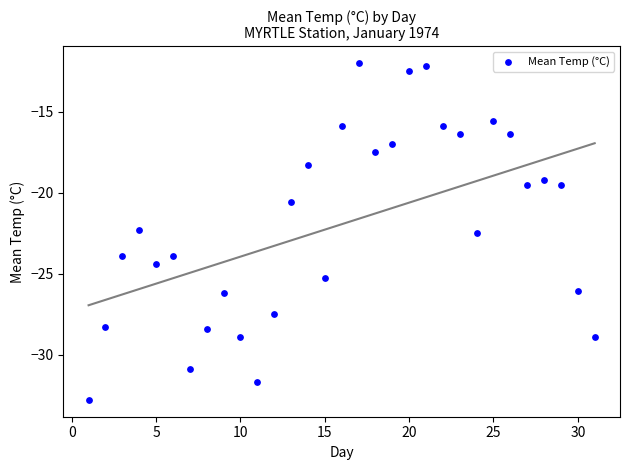

What is the range of Y values (max minus min)?

20.8